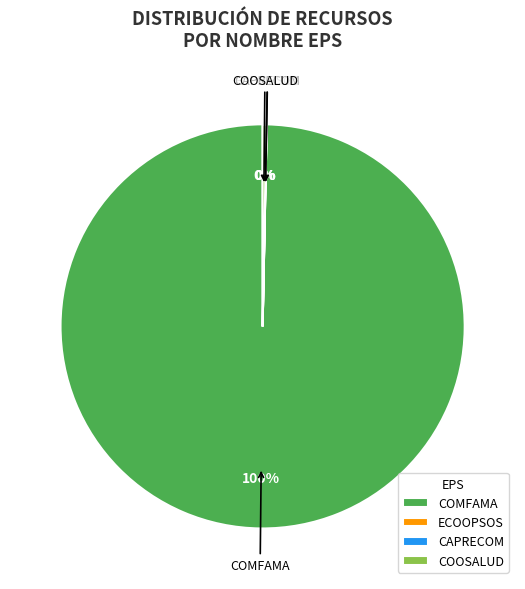

To the nearest percent, what is the average slice percentage?

25%